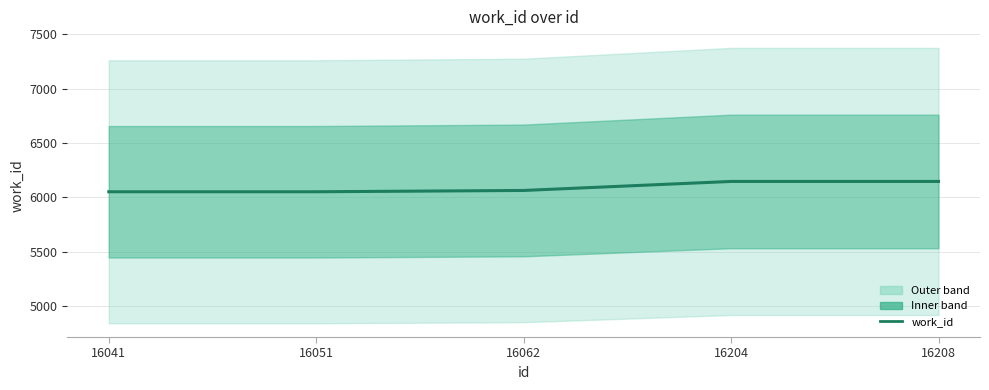

Reading left to right, transcribe all the data shown in this chart.

16041=6052	16051=6052	16062=6064	16204=6147	16208=6147